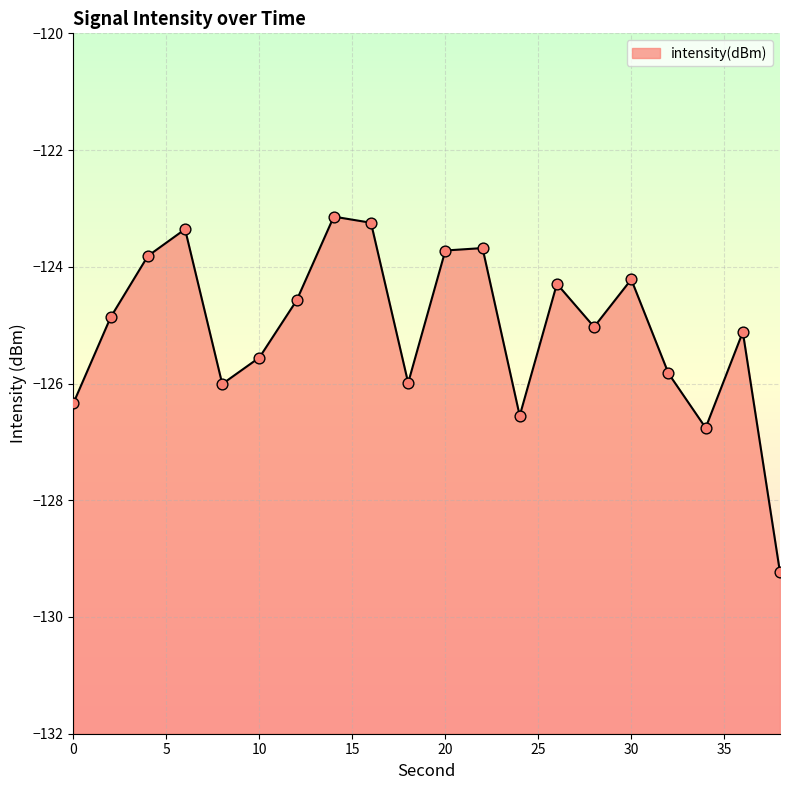

Which has a higher value, 28 or 22?

22